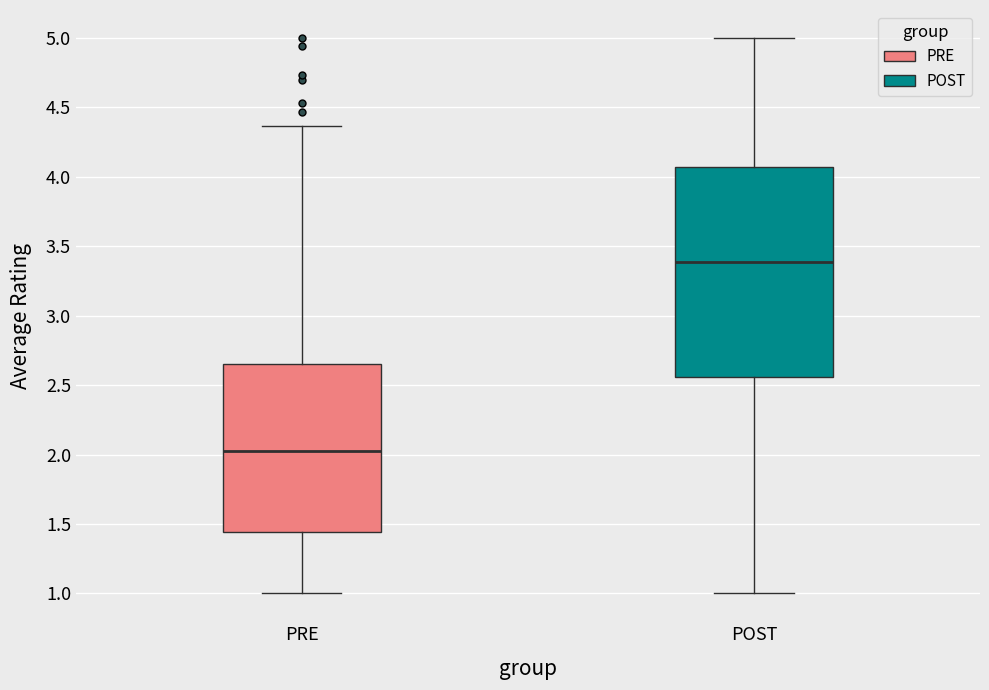

Reading left to right, read every box against the y-axis: the position of its median line, the range the box covers, and the ends of its whiskers. The values are not printed on the chart, so give them approximately, as read against the axis.

PRE: median 2.00, box 1.45 to 2.65, whiskers 1.00 to 4.35
POST: median 3.40, box 2.55 to 4.05, whiskers 1.00 to 5.00